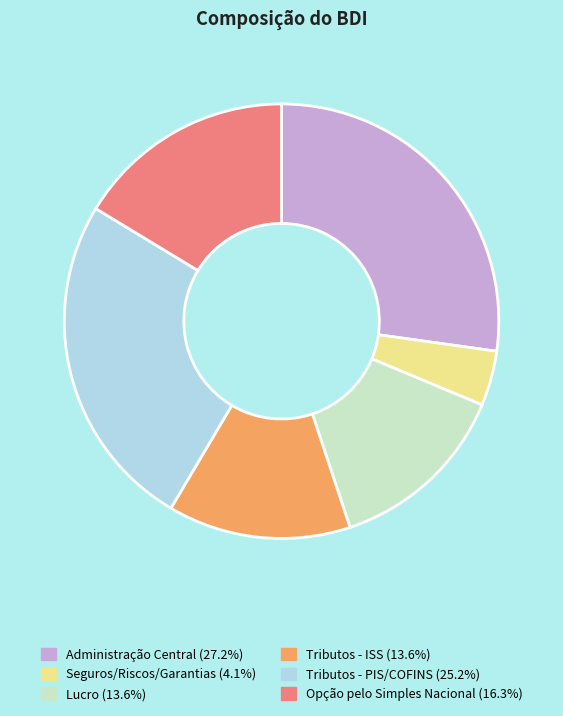

Between Opção pelo Simples Nacional and Administração Central, which is larger?

Administração Central